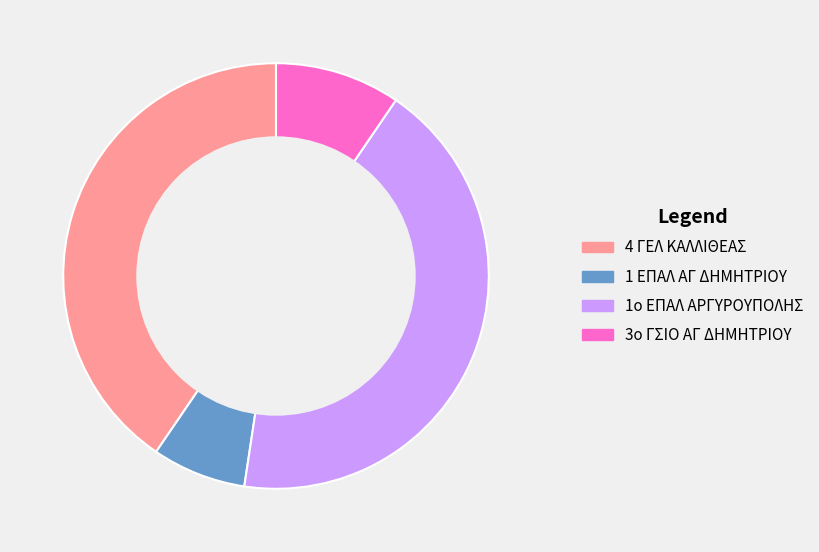

Is there a majority slice in this chart?

No